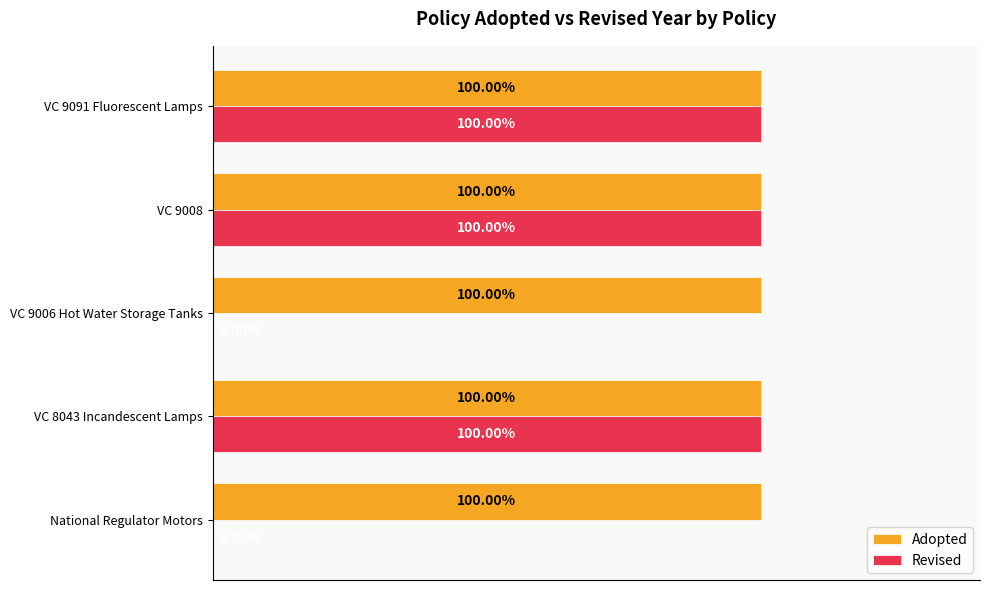

What are all the series names shown in the legend?

Adopted, Revised